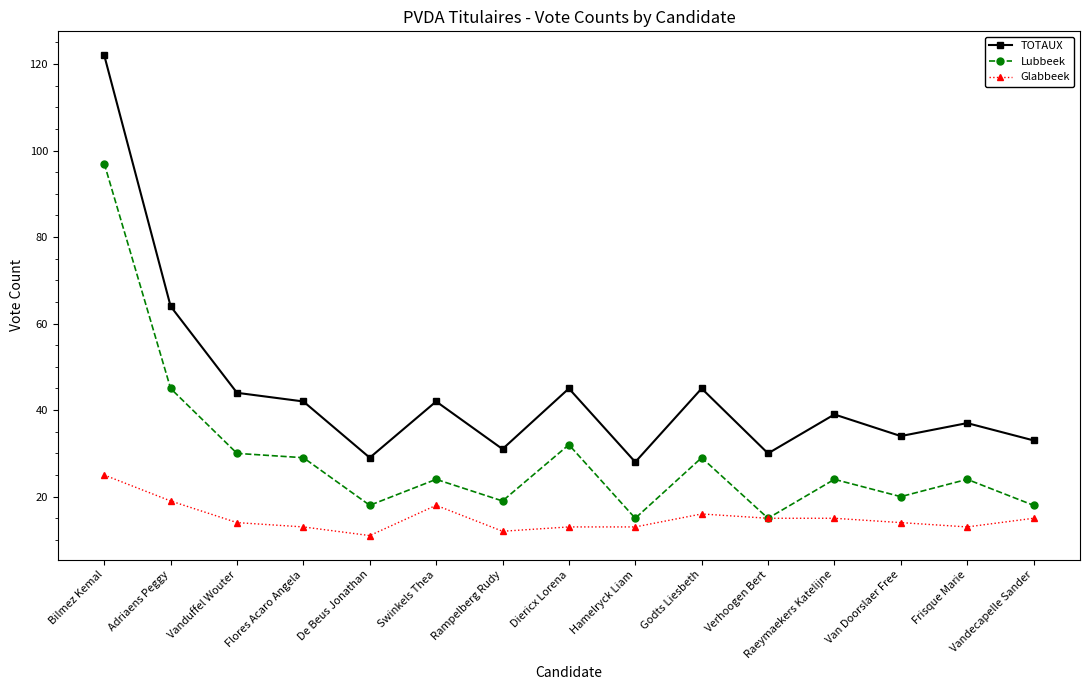

True or false: TOTAUX has a value of 122 at Bilmez Kemal.

True